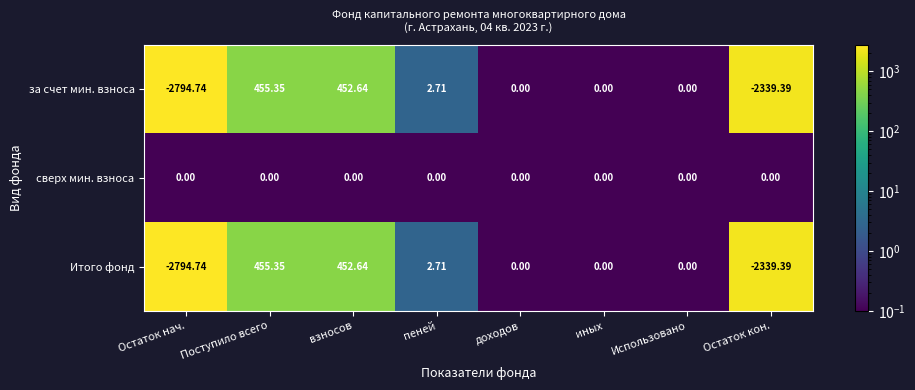

How many values in Итого фонд are below zero?

2